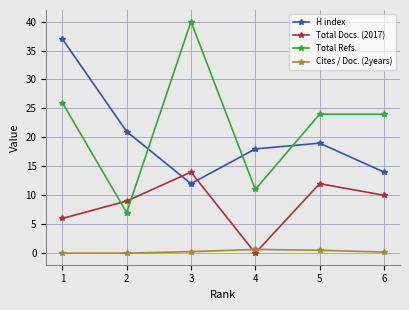

Which series has the largest total across all categories?

Total Refs.